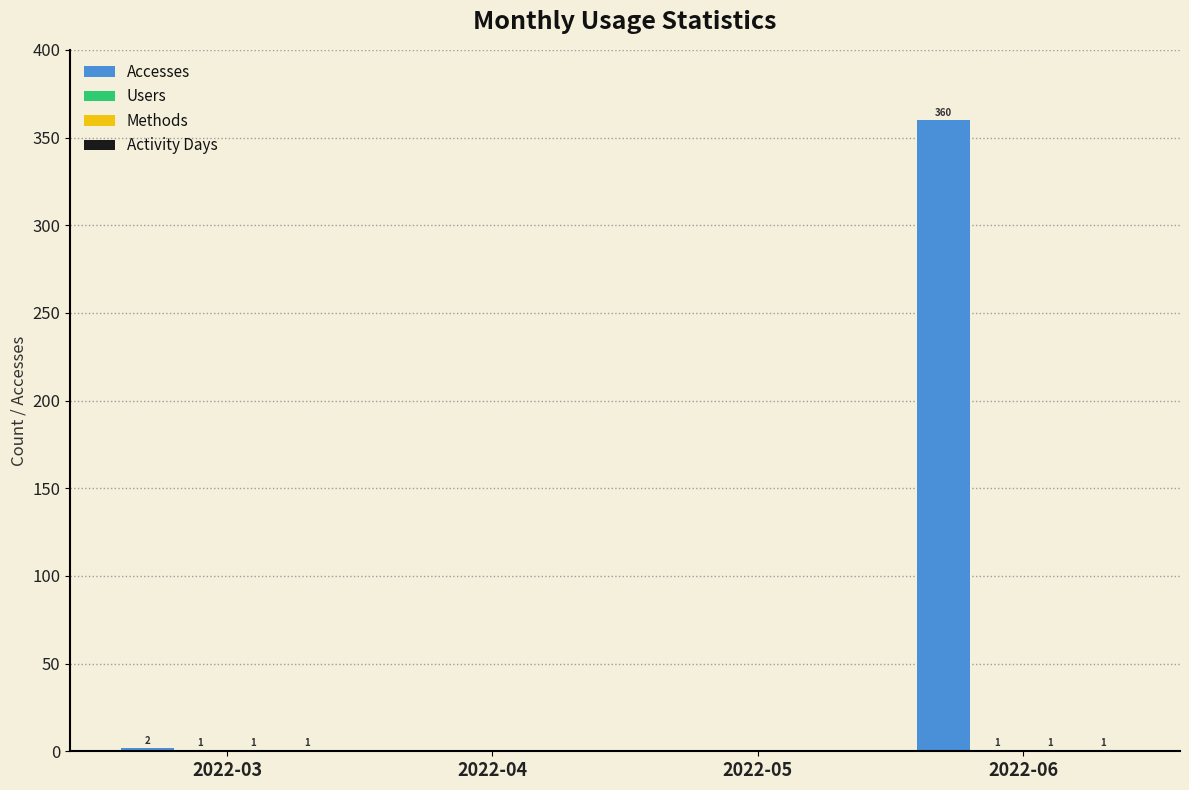

How many distinct data groups are displayed?

4